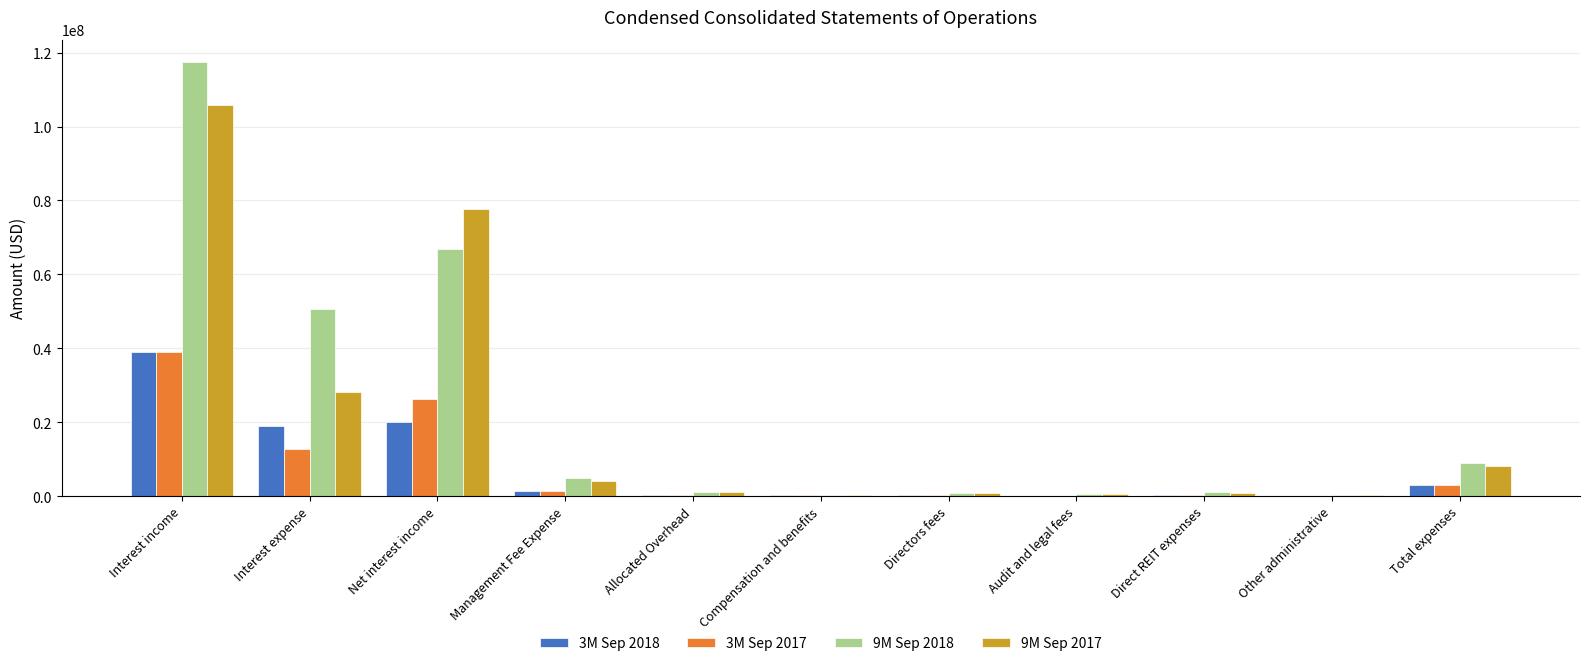

Which label corresponds to the largest value in the chart?

Interest income